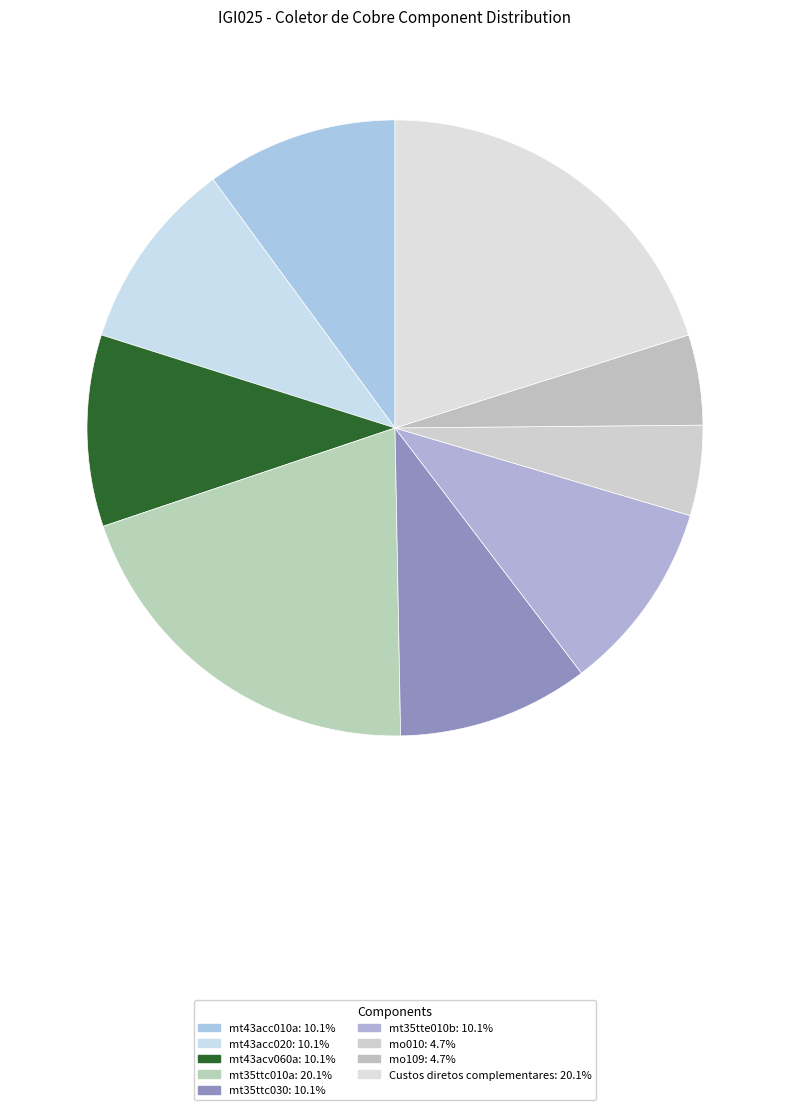

Which category has the biggest portion of the pie?

mt35ttc010a